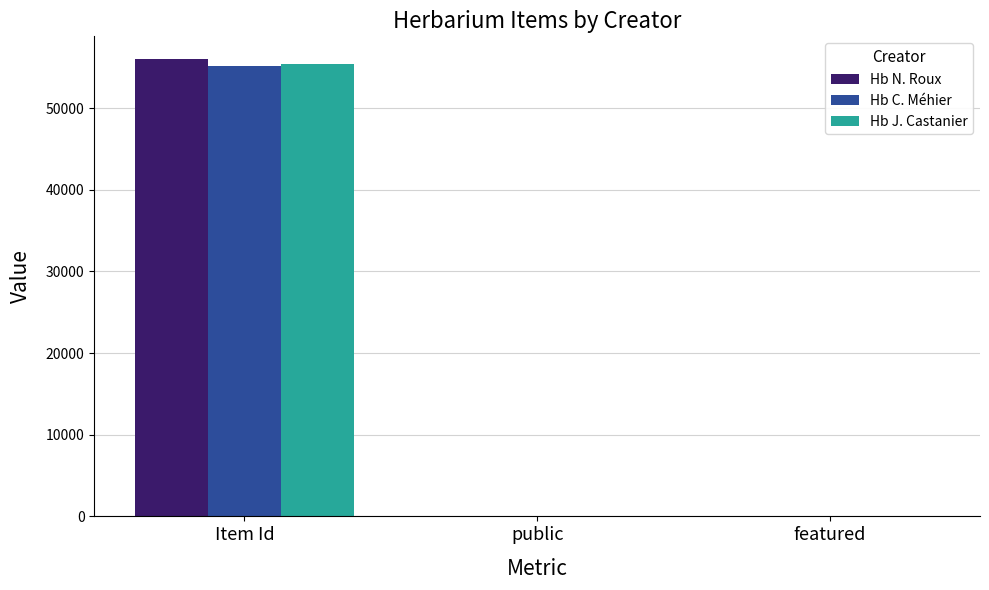

What is the average value of the Hb C. Méhier series?

18402